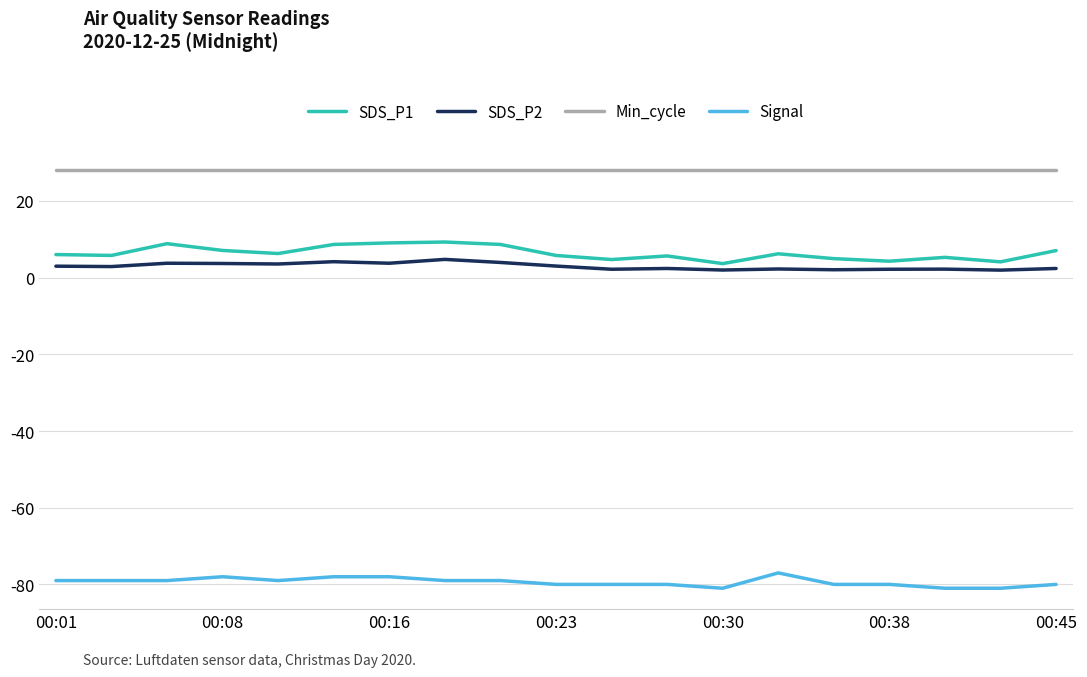

What is the smallest value displayed?

-81.0